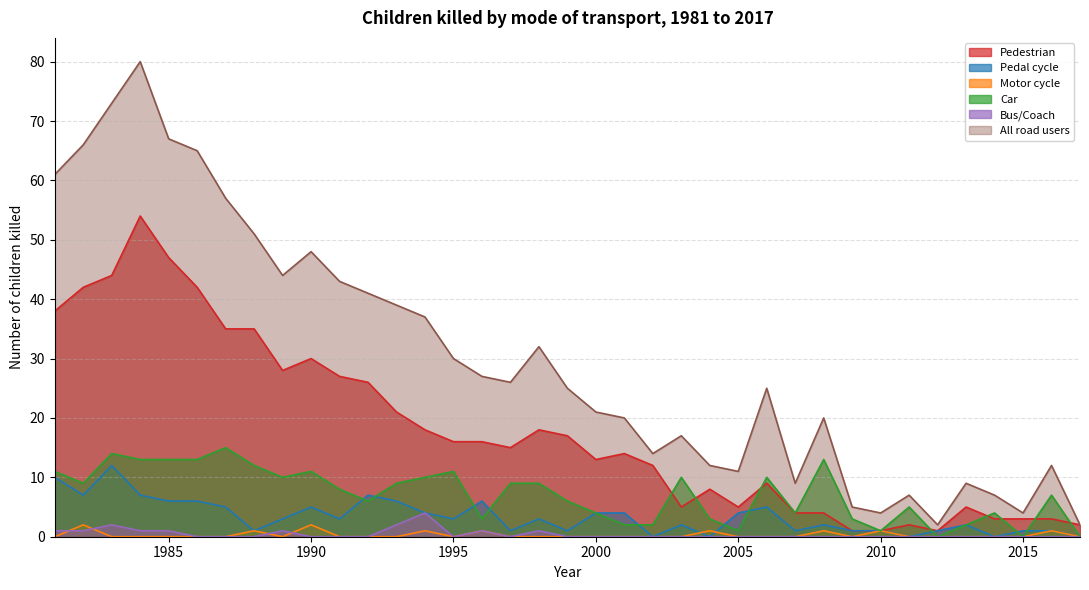

What is the total value across all series at 2013?

18